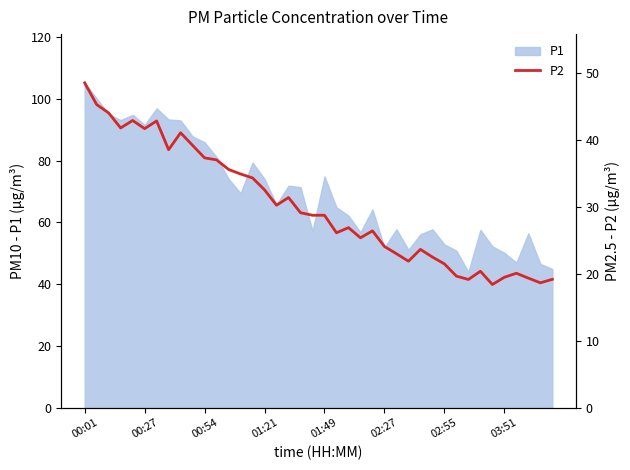

What is the maximum value for P1?

105.2